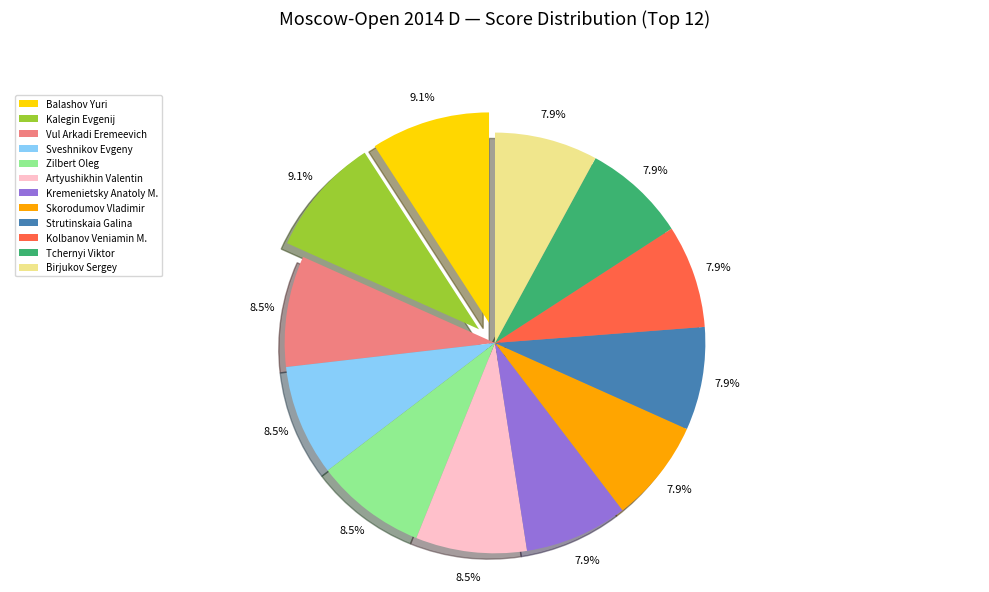

What percentage do Tchernyi Viktor and Strutinskaia Galina together represent?

15.9%